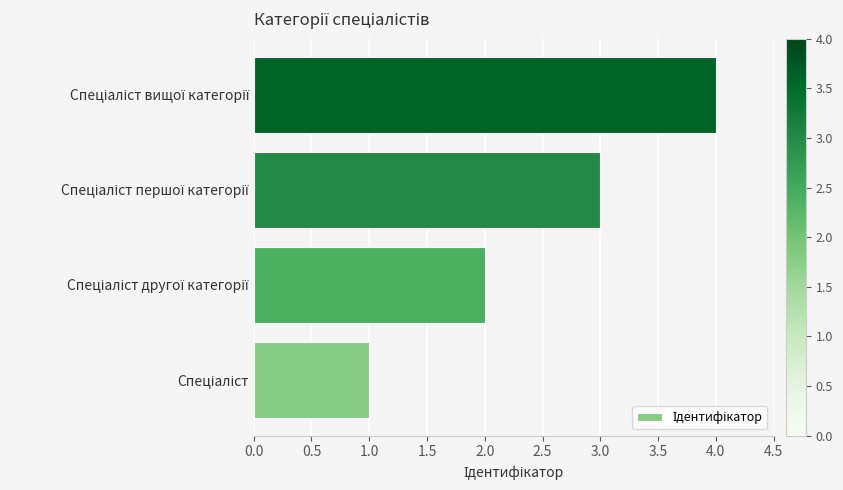

What is the difference between the maximum and minimum values?

3